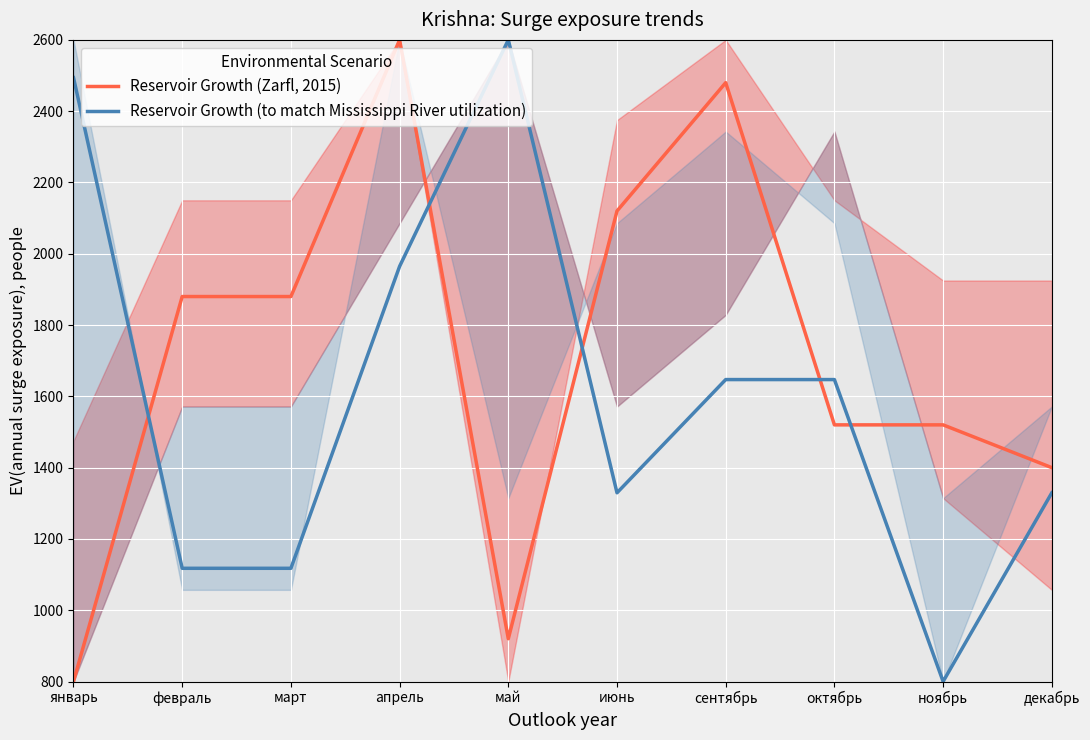

List the labels in order of Reservoir Growth (Zarfl, 2015) value, smallest first.

январь, май, декабрь, октябрь, ноябрь, февраль, март, июнь, сентябрь, апрель